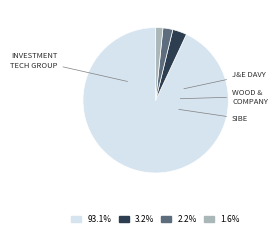

Does any single category account for the majority?

Yes